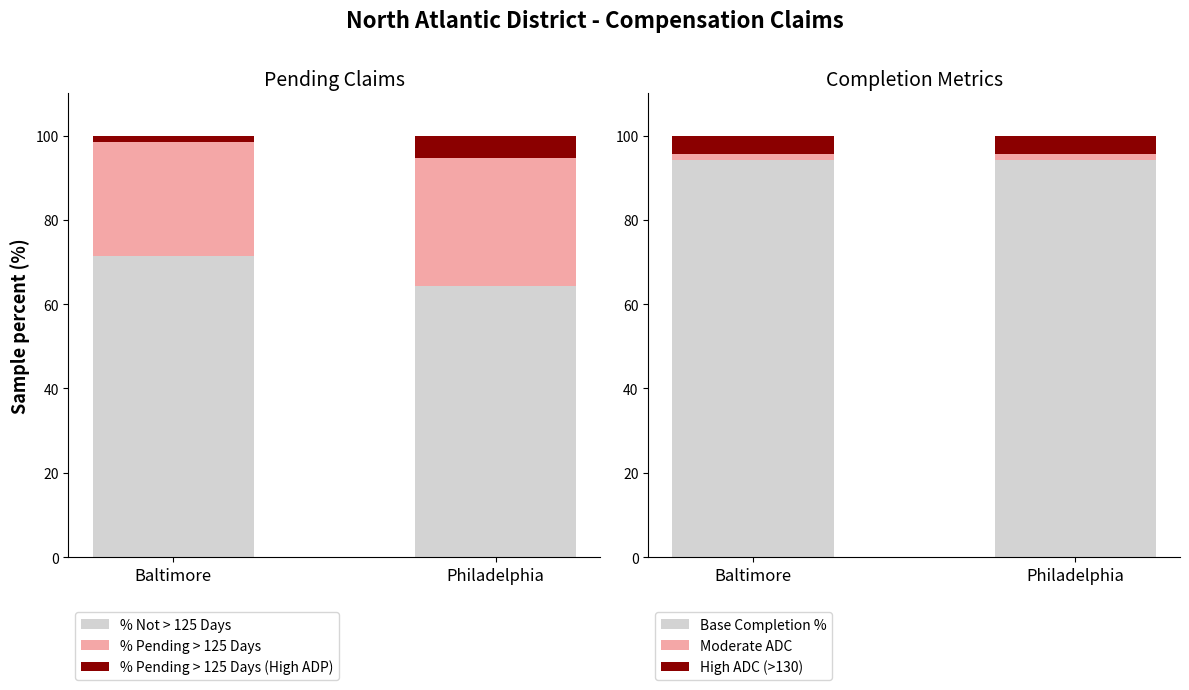

What are all the series names shown in the legend?

% Not > 125 Days, % Pending > 125 Days, % Pending > 125 Days (High ADP), Base Completion %, Moderate ADC, High ADC (>130)